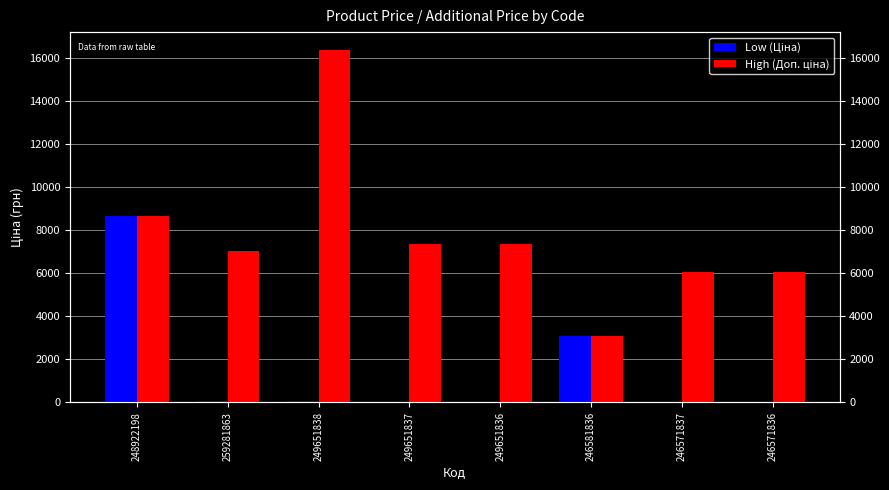

Between 249651838 and 246571836, which is larger?

249651838